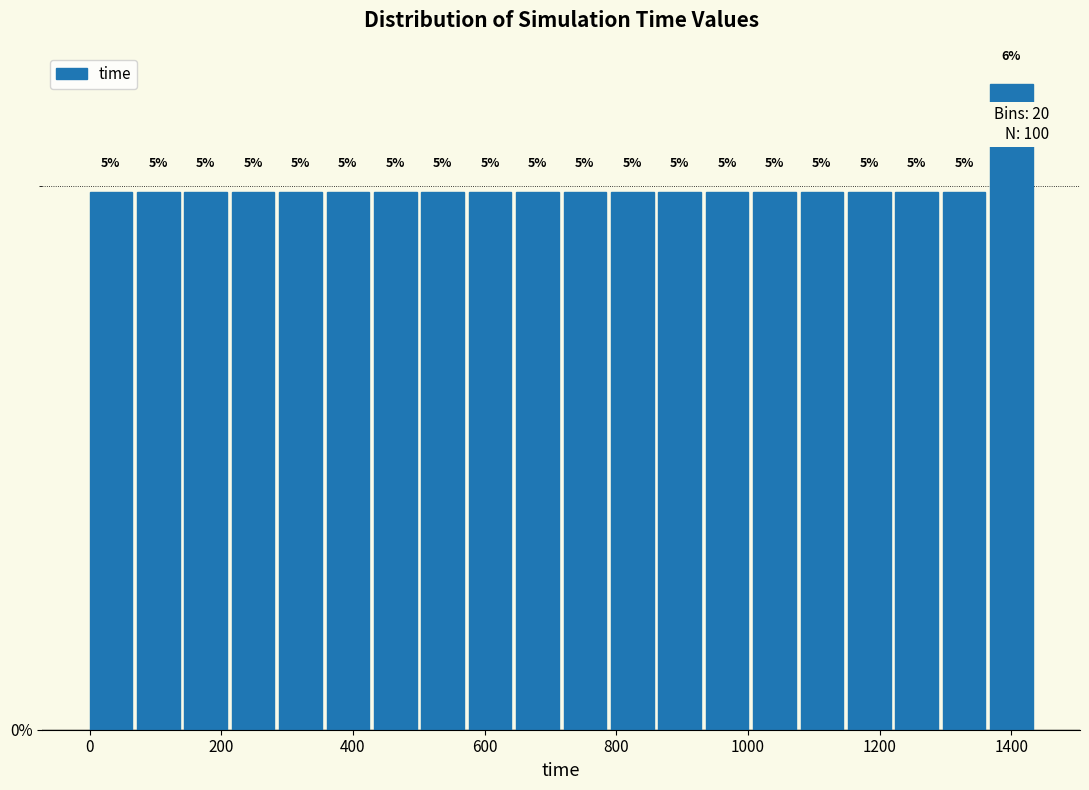

Read against the x-axis, roughly where is the centre of the tallest bar?

1400